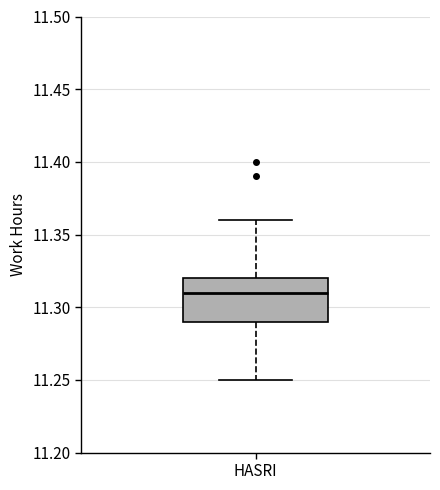

Transcribe this box plot: give where the median line is, the range the box spans, and where the two whiskers end, as read against the y-axis. The values are not printed on the chart, so give them approximately, as read against the axis.

median 11.31, box 11.29 to 11.32, whiskers 11.25 to 11.36